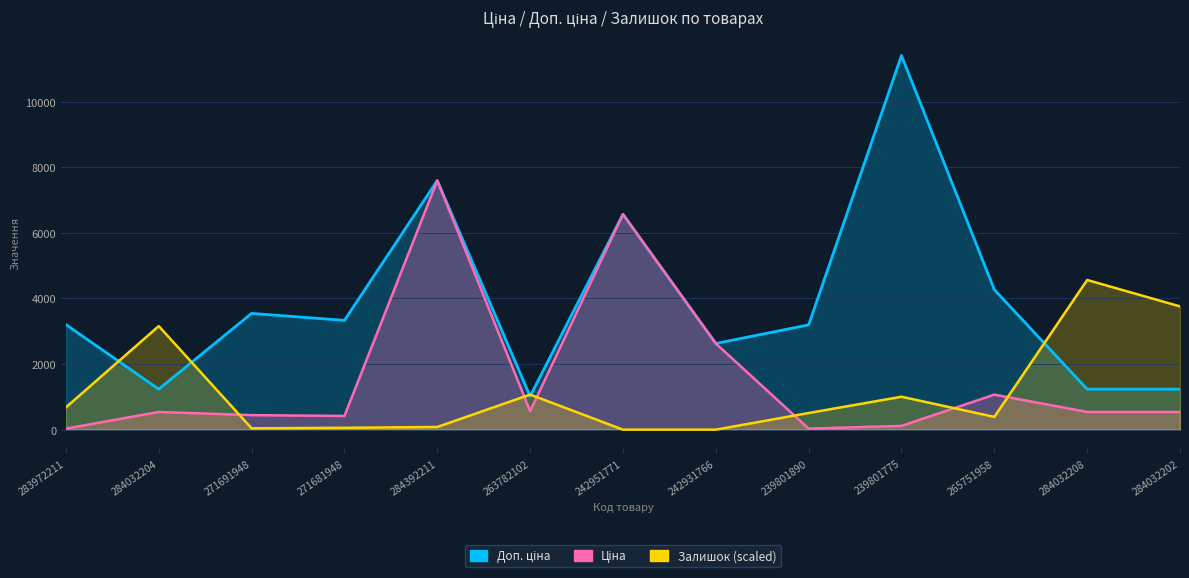

Reading left to right, extract all data points from this chart.

Ціна: 283972211=32.0	284032204=539.0	271691948=443.1	271681948=416.6	284392211=7596.5	263782102=564.0	242951771=6568.8	242931766=2627.5	239801890=31.9	239801775=114.1	265751958=1067.3	284032208=539.0	284032202=539.0
Доп. ціна: 283972211=3205.0	284032204=1235.4	271691948=3545.0	271681948=3332.5	284392211=7596.5	263782102=1017.8	242951771=6568.8	242931766=2628.0	239801890=3195.0	239801775=11410.0	265751958=4269.4	284032208=1235.4	284032202=1235.4
Залишок: 283972211=679.2	284032204=3158.4	271691948=41.5	271681948=56.6	284392211=81.1	263782102=1069.8	242951771=0.0	242931766=0.0	239801890=507.5	239801775=1003.7	265751958=388.7	284032208=4564.0	284032202=3758.4